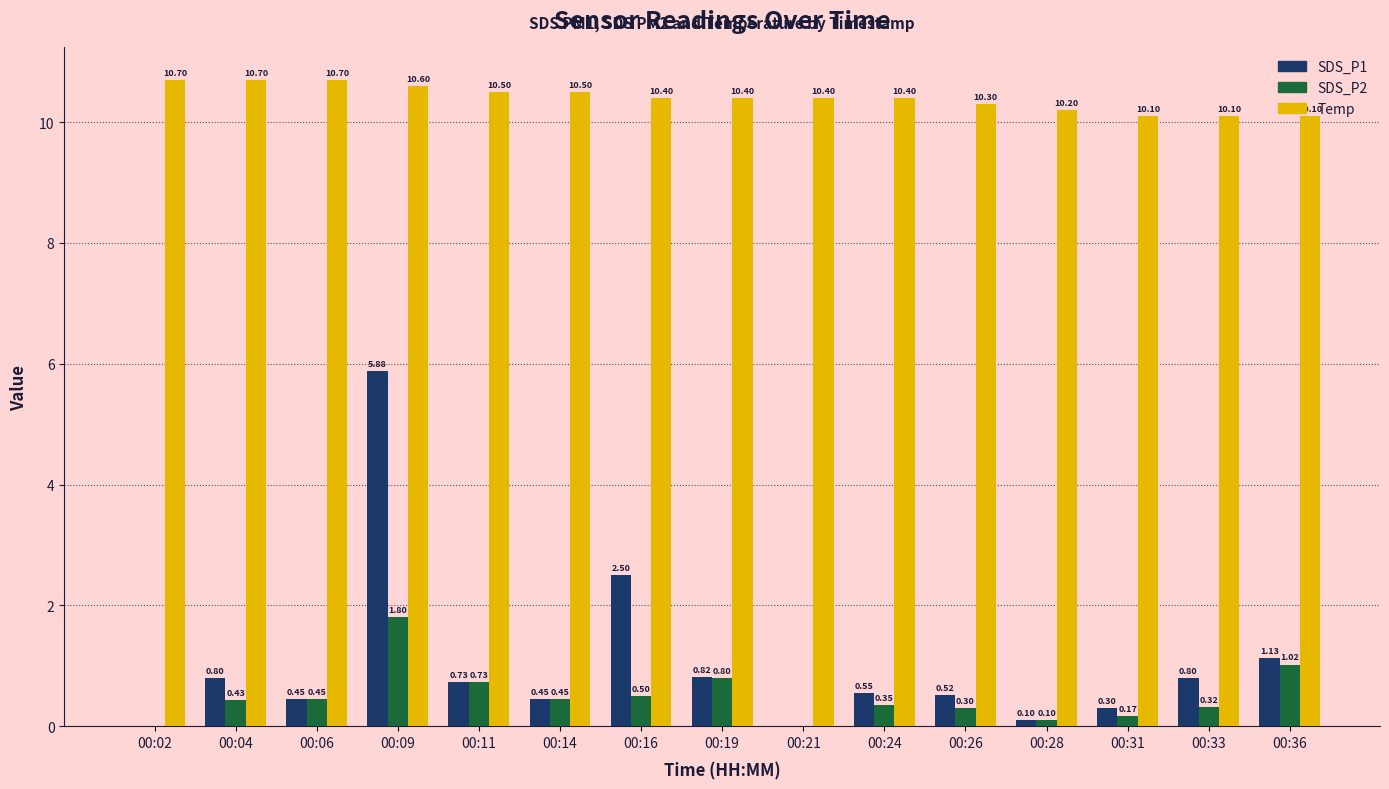

Which series changed the most between 00:02 and 00:31?

Temp